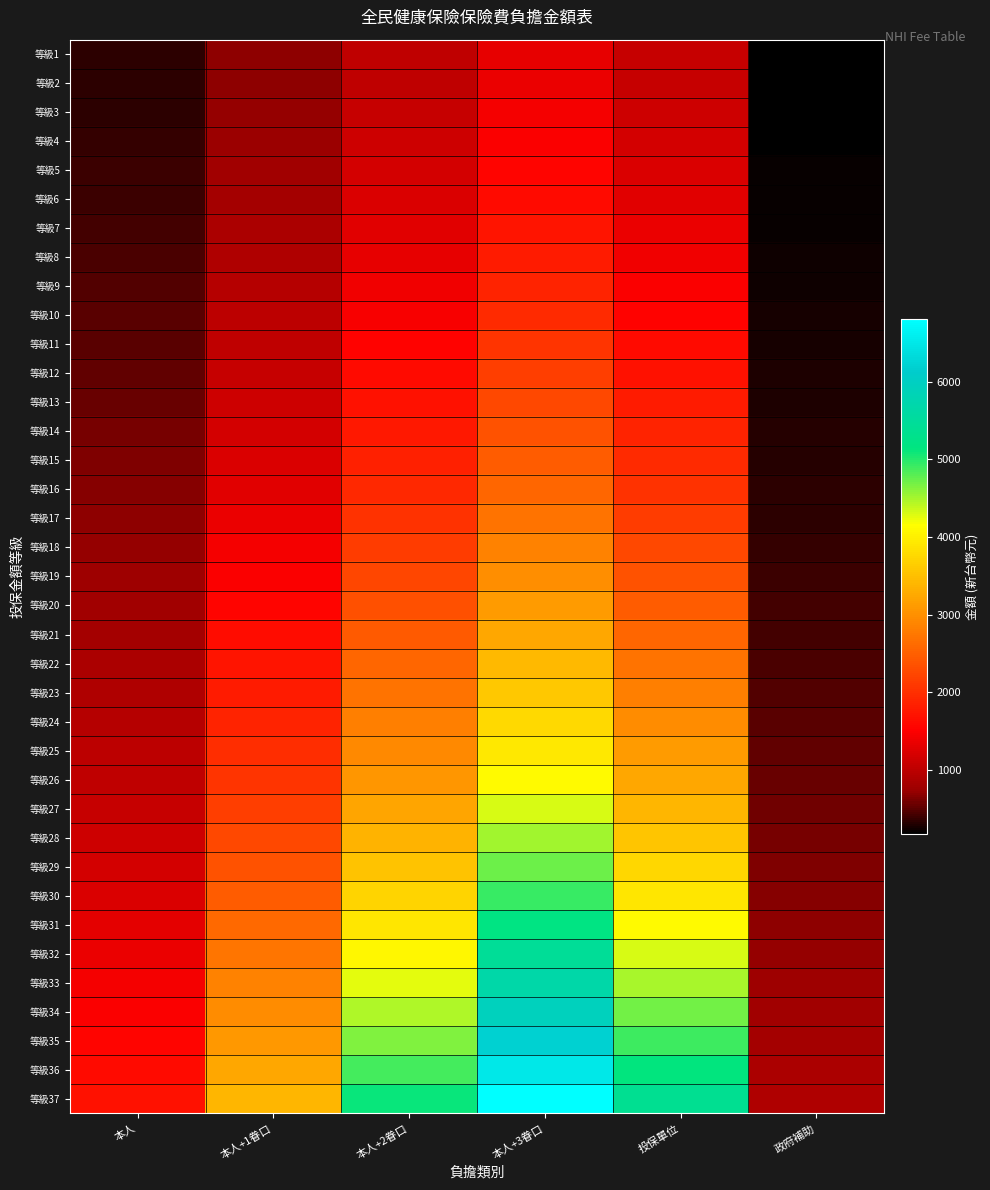

At how many categories does at least one series exceed 5302?

2